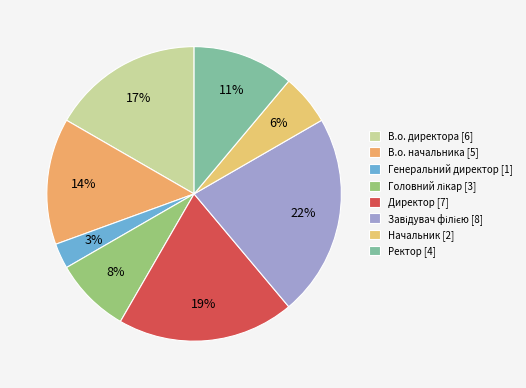

To the nearest percent, what portion does В.о. директора represent?

17%